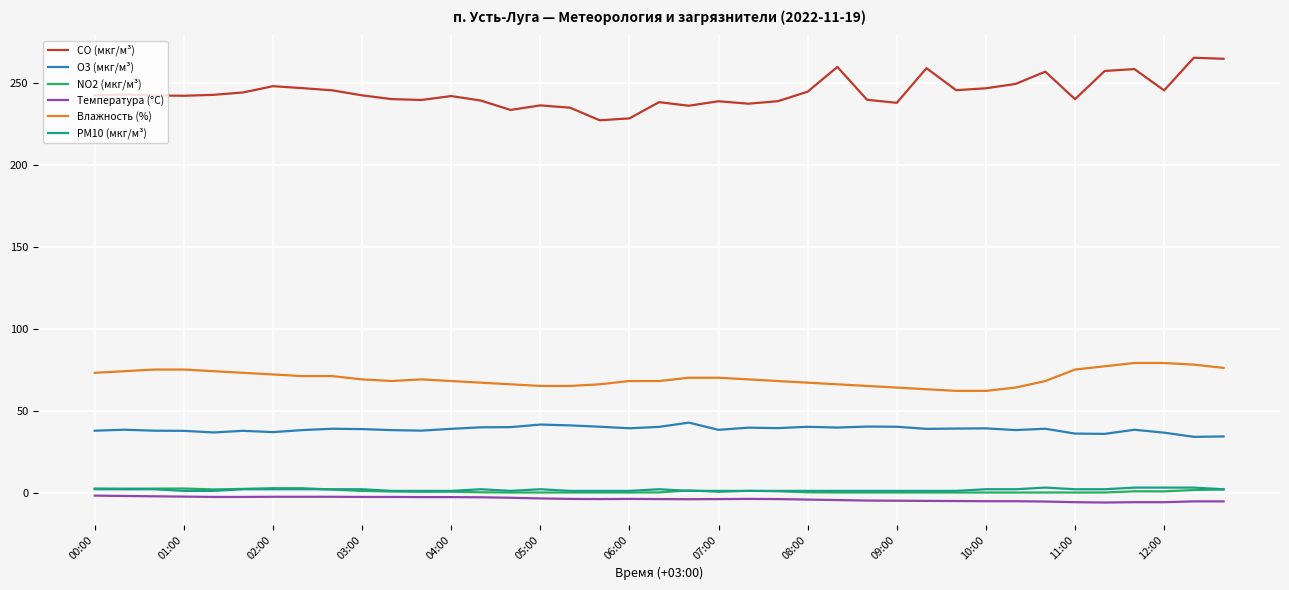

Which series has the largest total across all categories?

CO (мкг/м³)